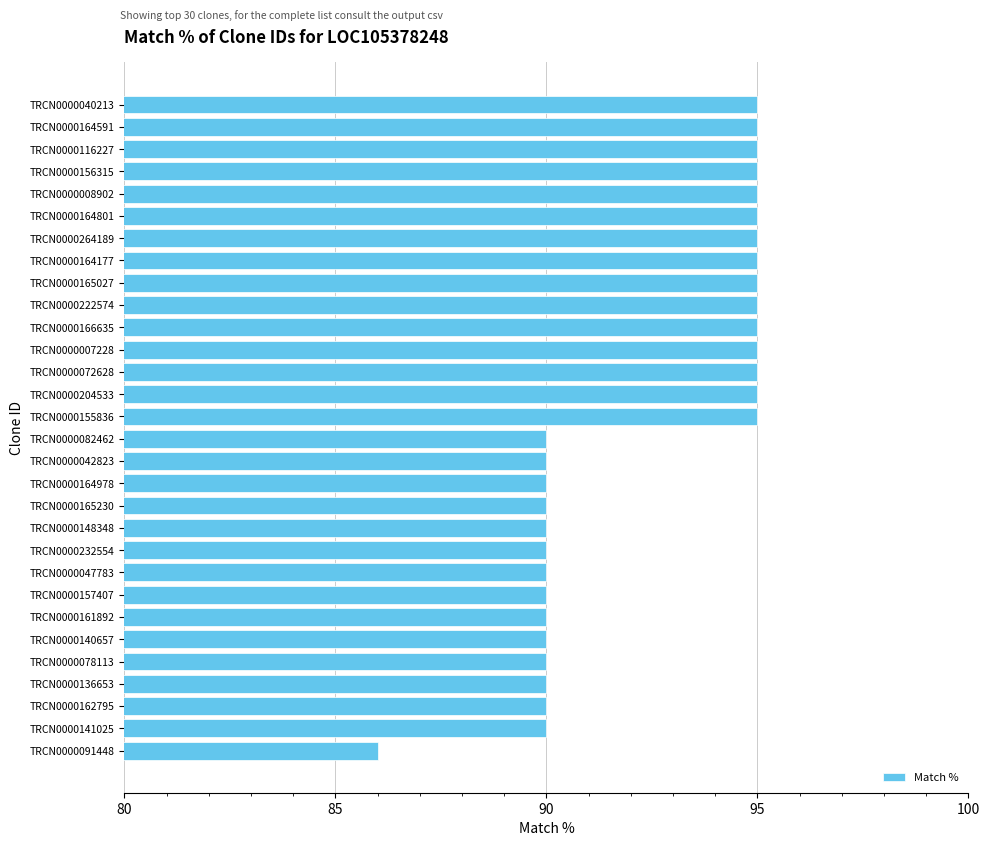

The chart shows a value of 56 at TRCN0000148348. True or false?

False